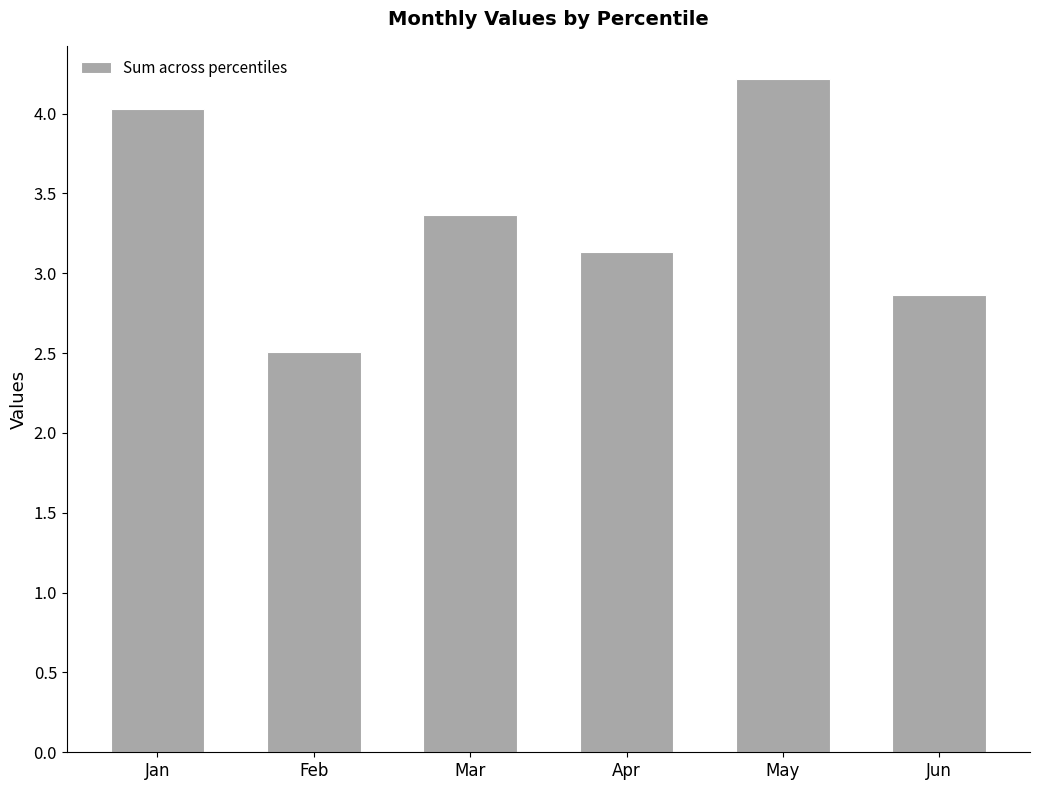

Rank the categories by value from highest to lowest.

May, Jan, Mar, Apr, Jun, Feb